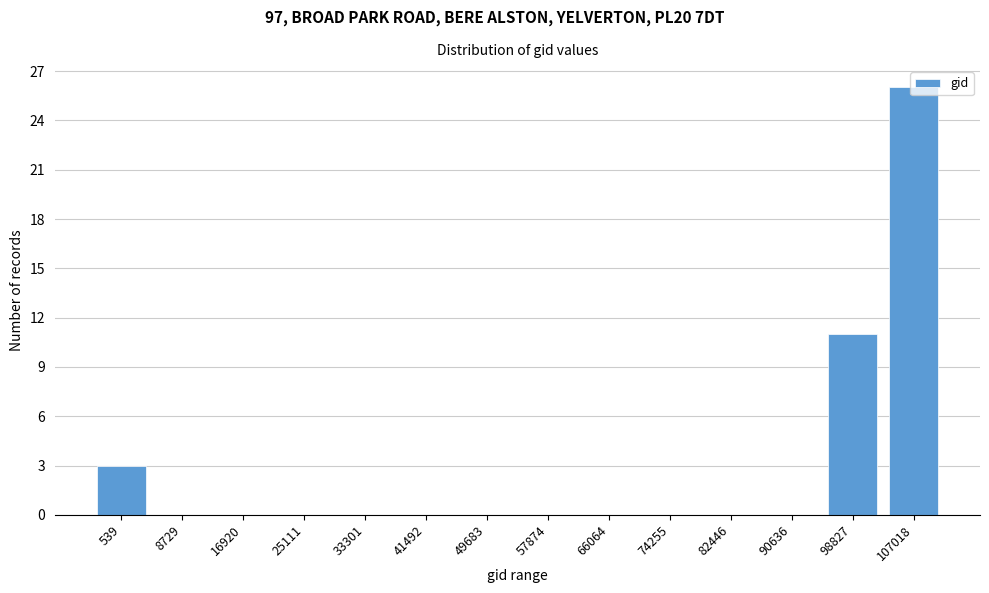

The value at 41492 is 16. True or false?

False